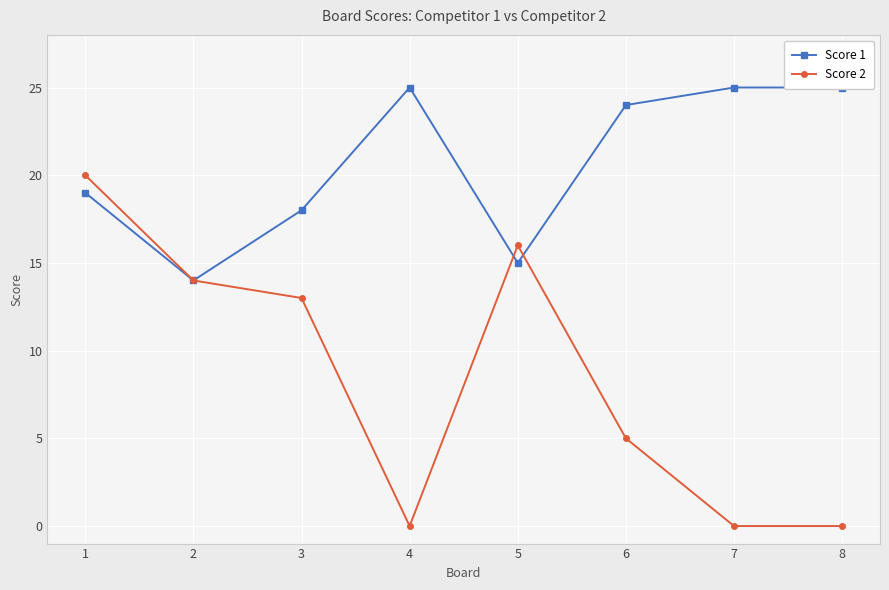

At which category does the chart reach its minimum across all series?

4